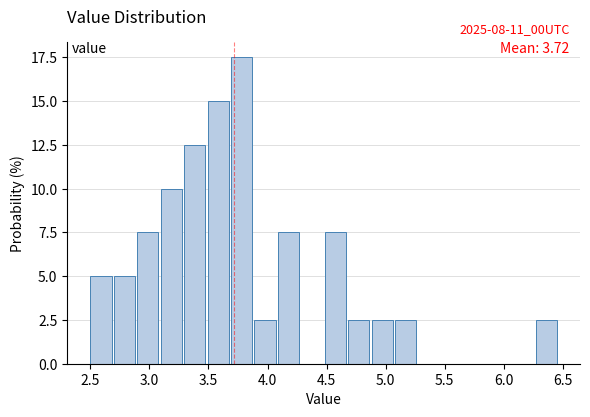

Read against the x-axis, roughly where is the centre of the tallest bar?

3.80